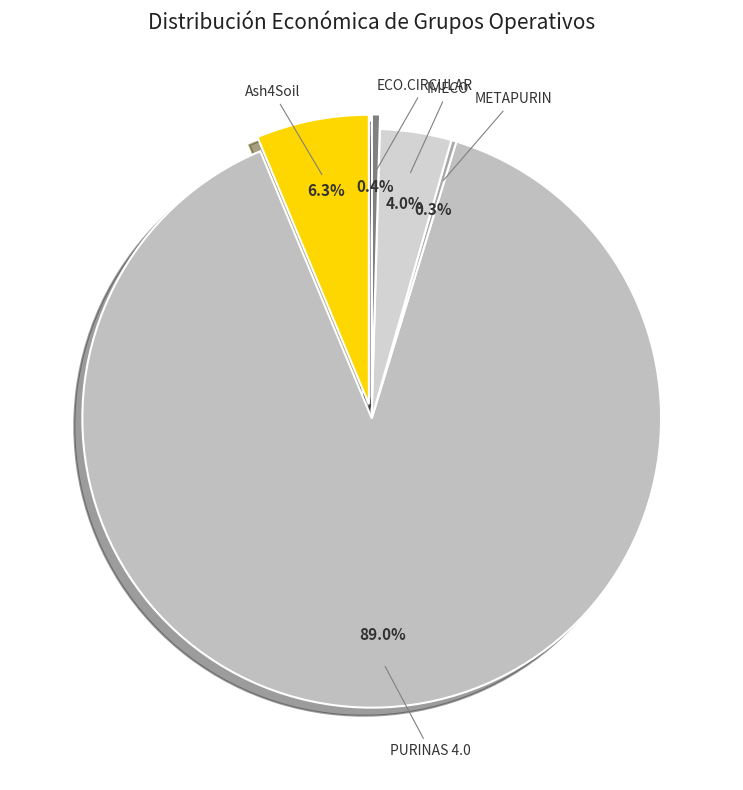

What is the total percentage of ECO.CIRCULAR and METAPURIN?

0.7%